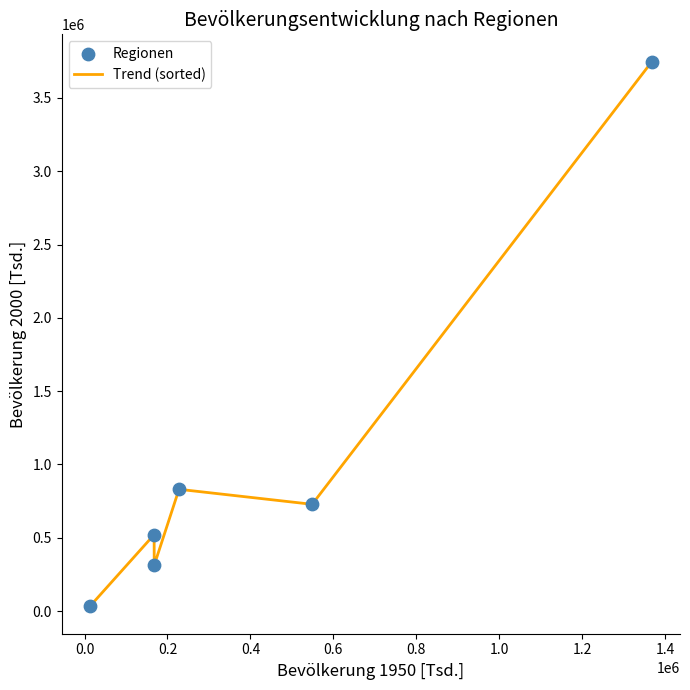

How many interior local peaks (higher than both neighbors) does the data have?

2